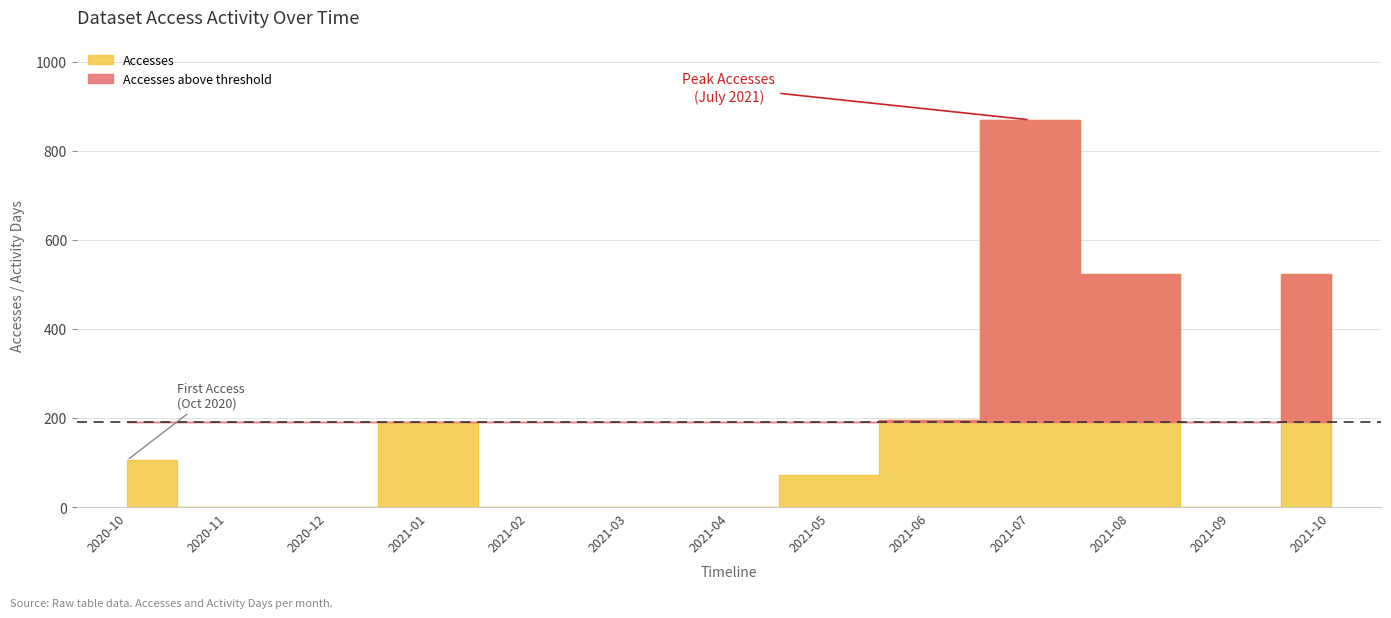

True or false: the data shows 0 at 2020-12.

True